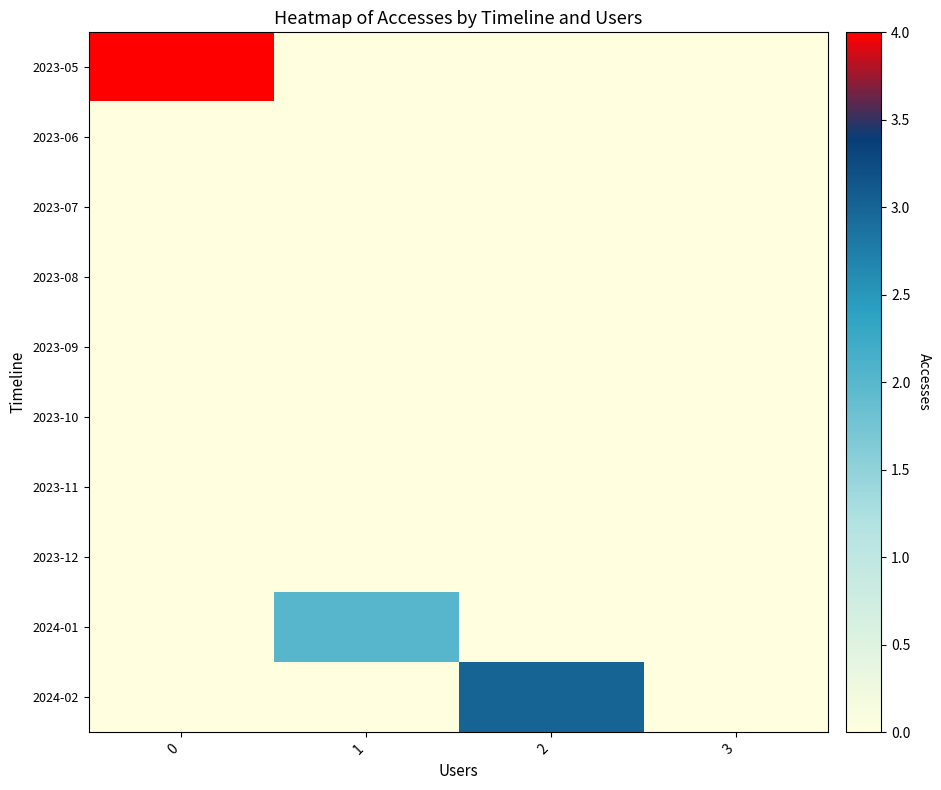

What is the total value across all series at 1?

2